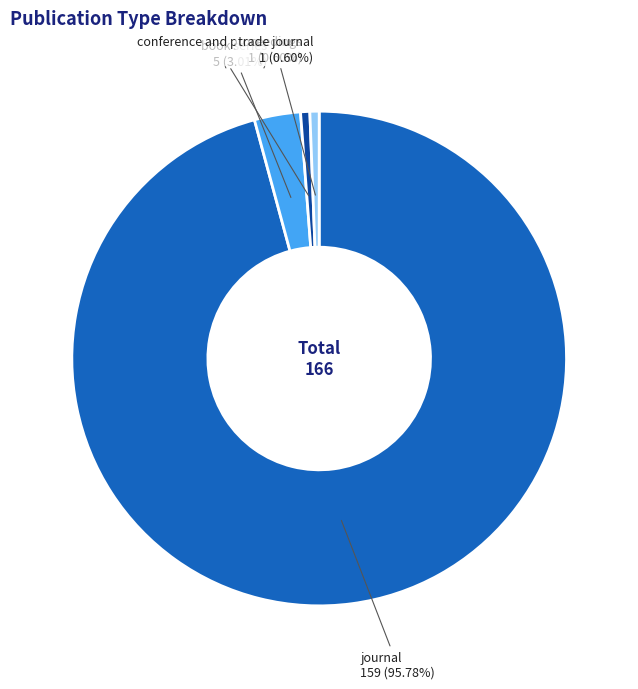

Is there any slice that represents more than half of the pie?

Yes